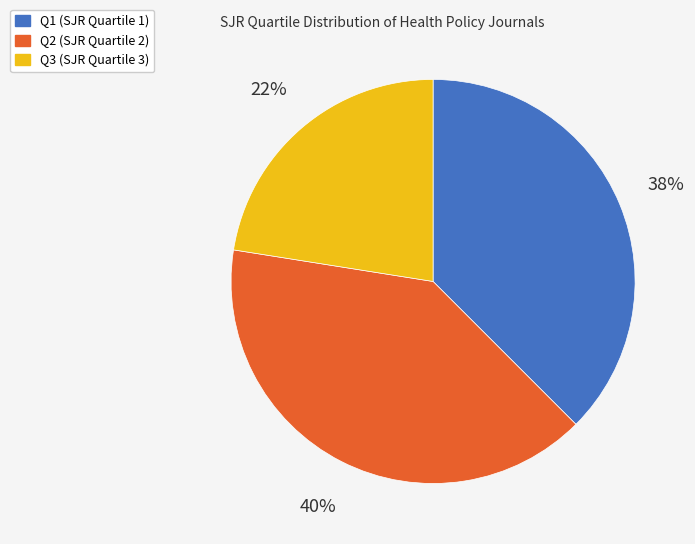

Do Q1 and Q2 together represent more than half of the pie?

Yes